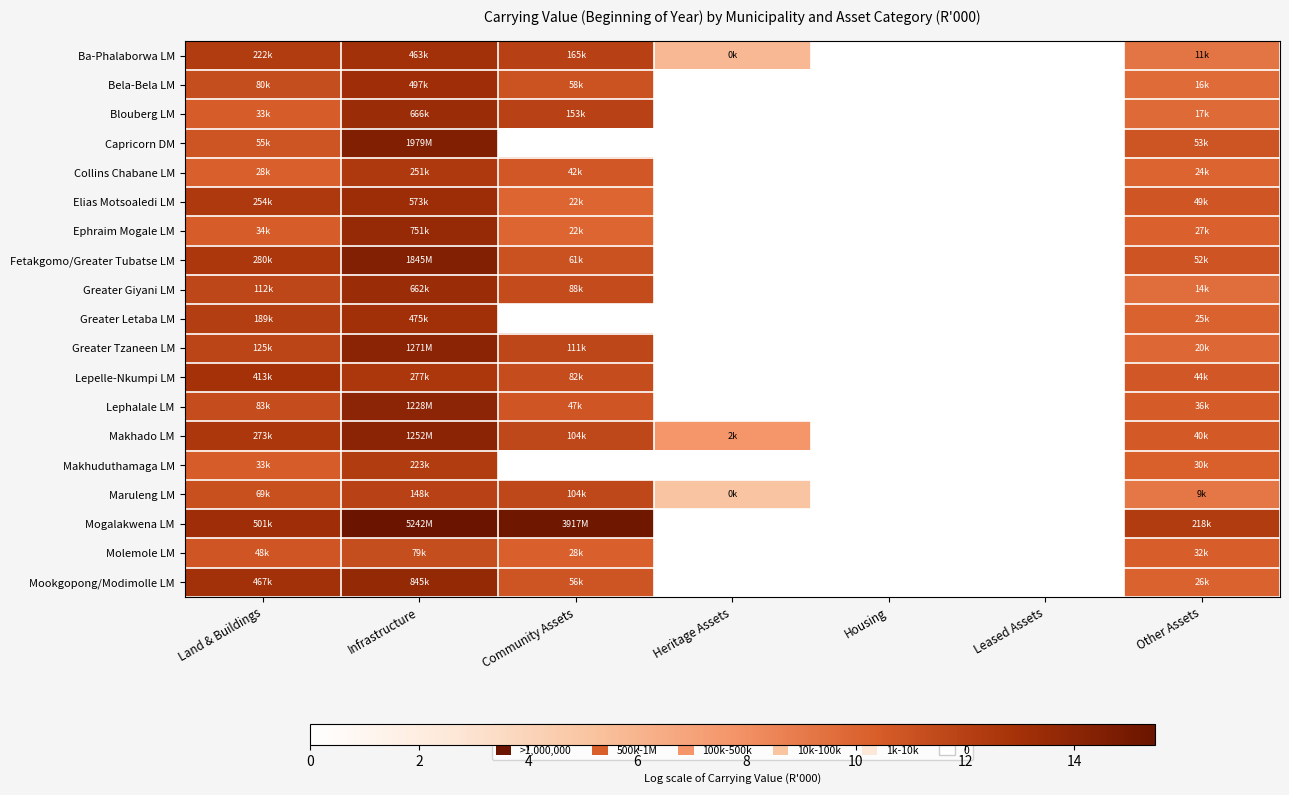

At which category is the sum across all series the highest?

Infrastructure